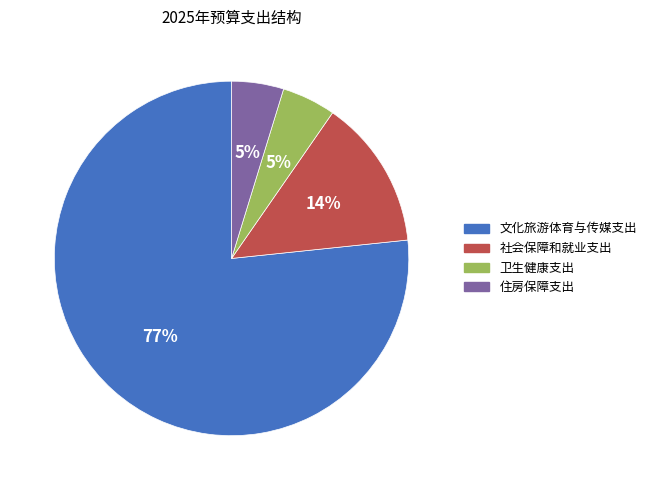

Which category has the biggest portion of the pie?

文化旅游体育与传媒支出